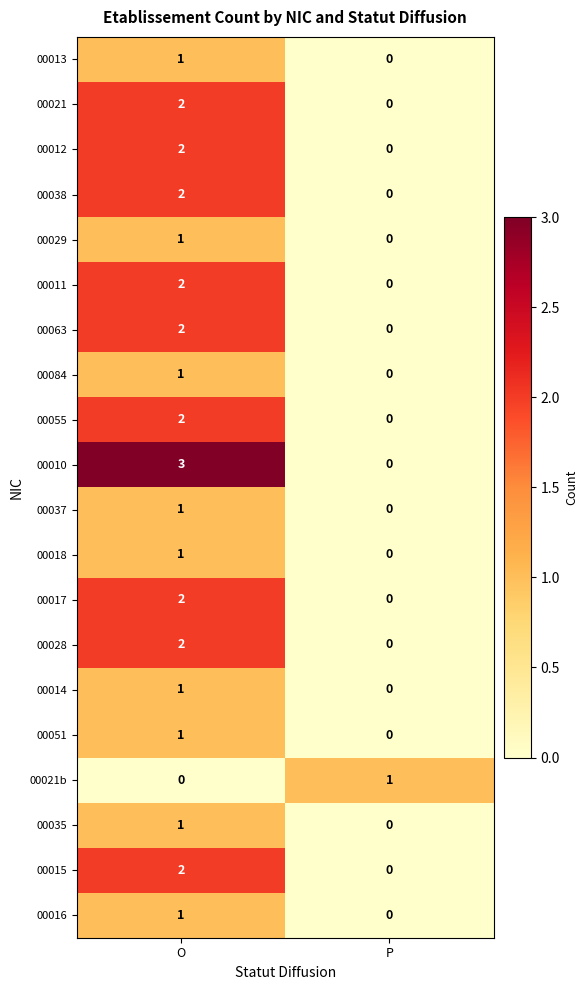

Which series changed the most between O and P?

00010